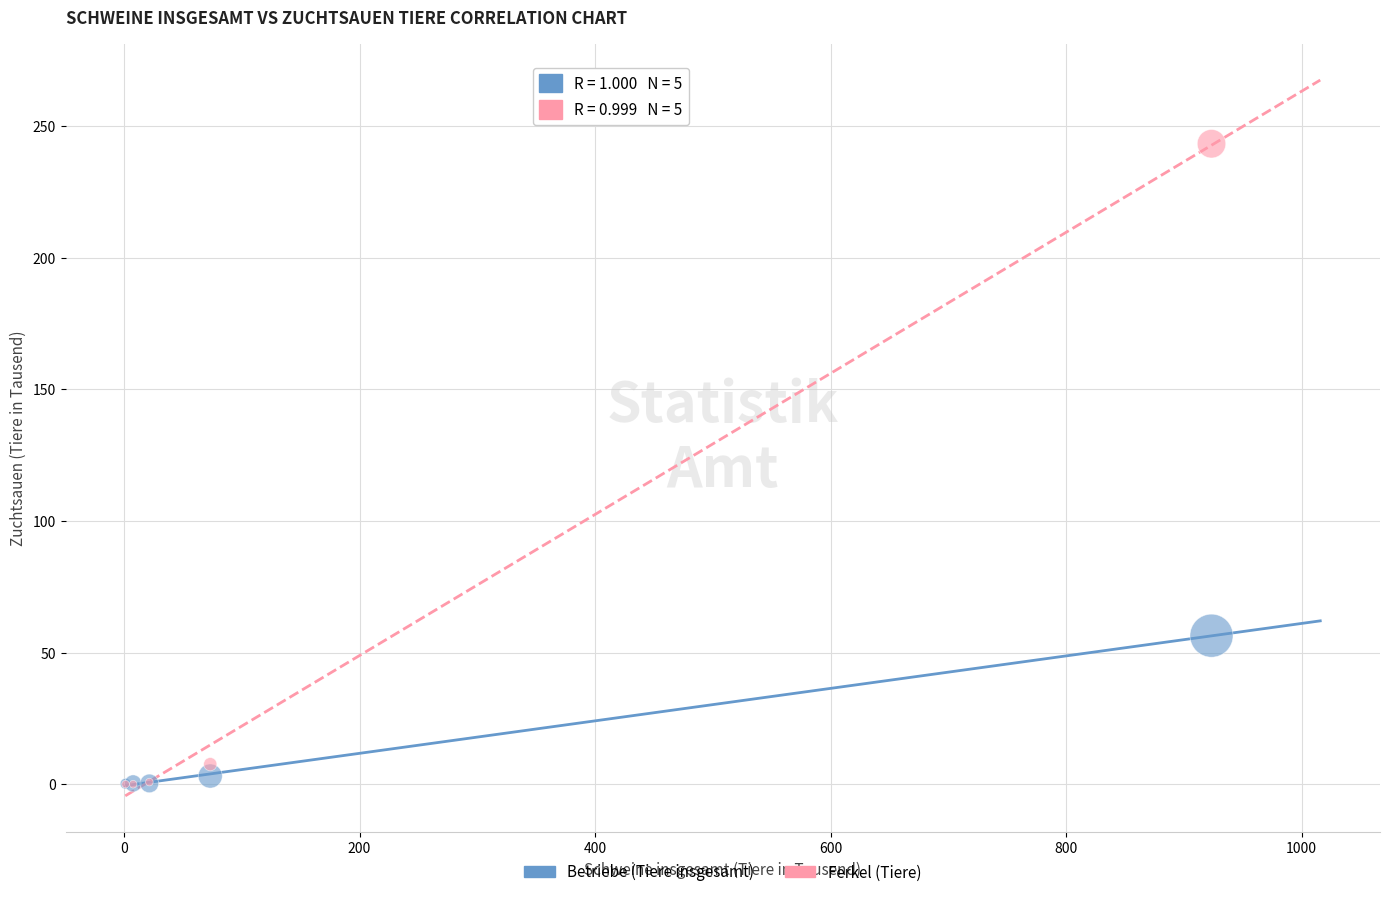

Across all series, what Y value is closest to 121?

56.4